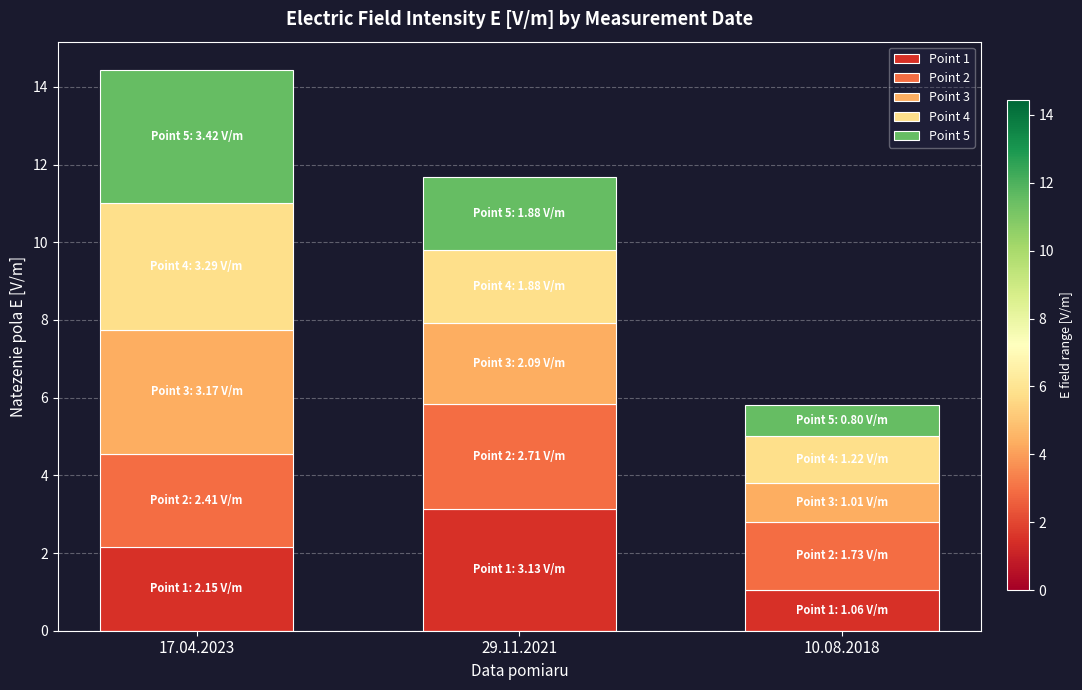

Which category has the highest value in the Point 1 series?

29.11.2021